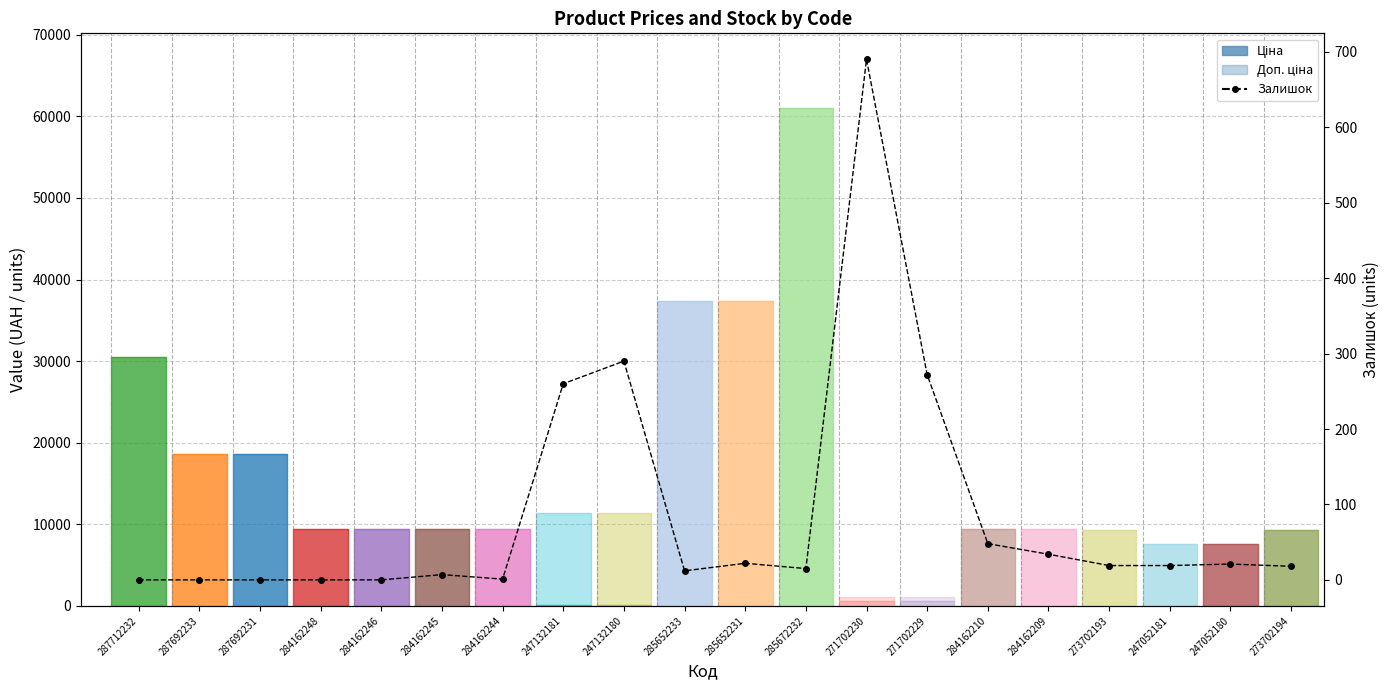

How many points are lower than both their immediate neighbors (excluding endpoints)?

3